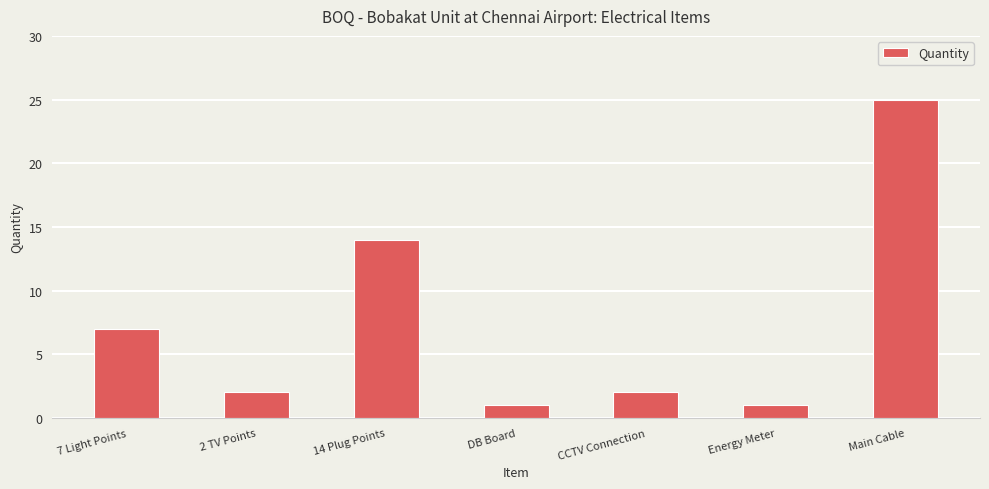

Is it true that the value at CCTV Connection is 1?

False